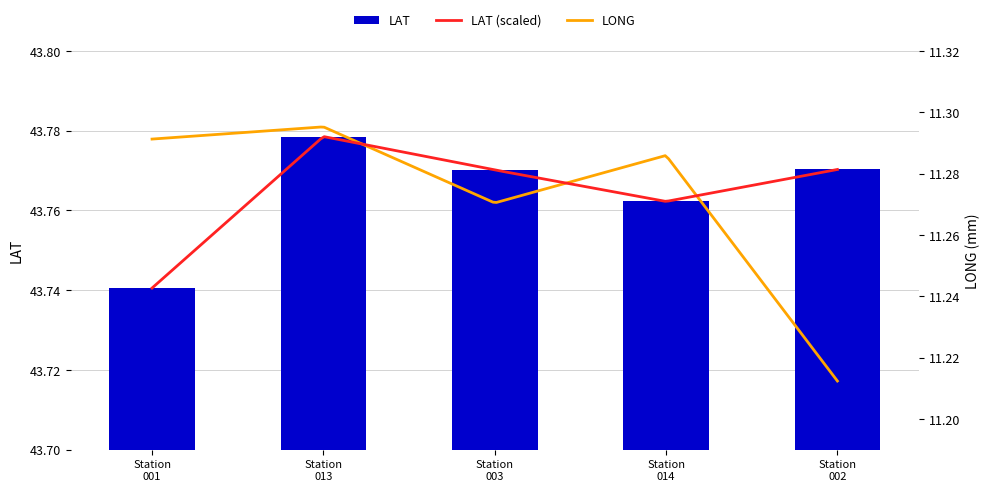

How many data points does each series have?

5